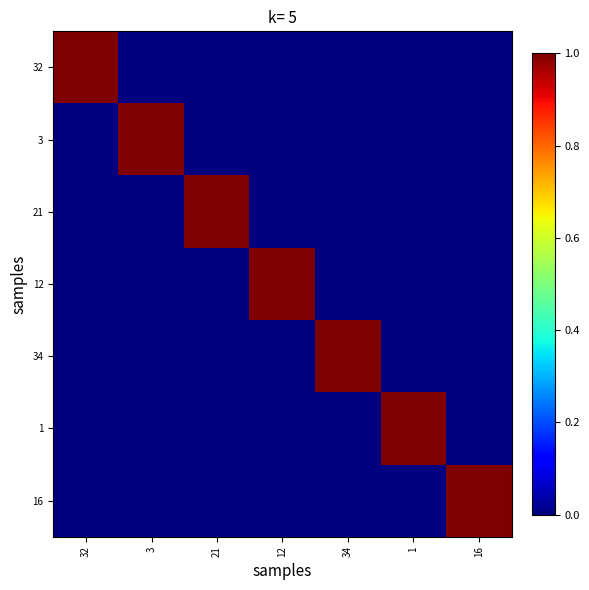

Reading left to right, list all the values displayed in this chart.

32: 32=1	3=0	21=0	12=0	34=0	1=0	16=0
3: 32=0	3=1	21=0	12=0	34=0	1=0	16=0
21: 32=0	3=0	21=1	12=0	34=0	1=0	16=0
12: 32=0	3=0	21=0	12=1	34=0	1=0	16=0
34: 32=0	3=0	21=0	12=0	34=1	1=0	16=0
1: 32=0	3=0	21=0	12=0	34=0	1=1	16=0
16: 32=0	3=0	21=0	12=0	34=0	1=0	16=1